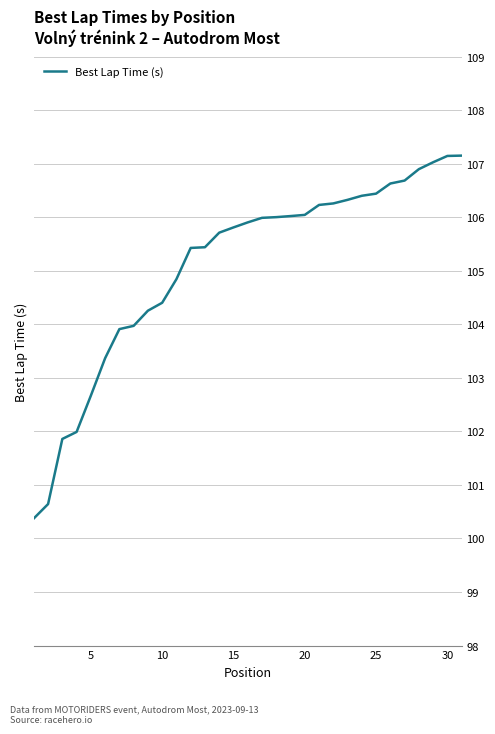

What is the minimum value shown in the chart?

100.4